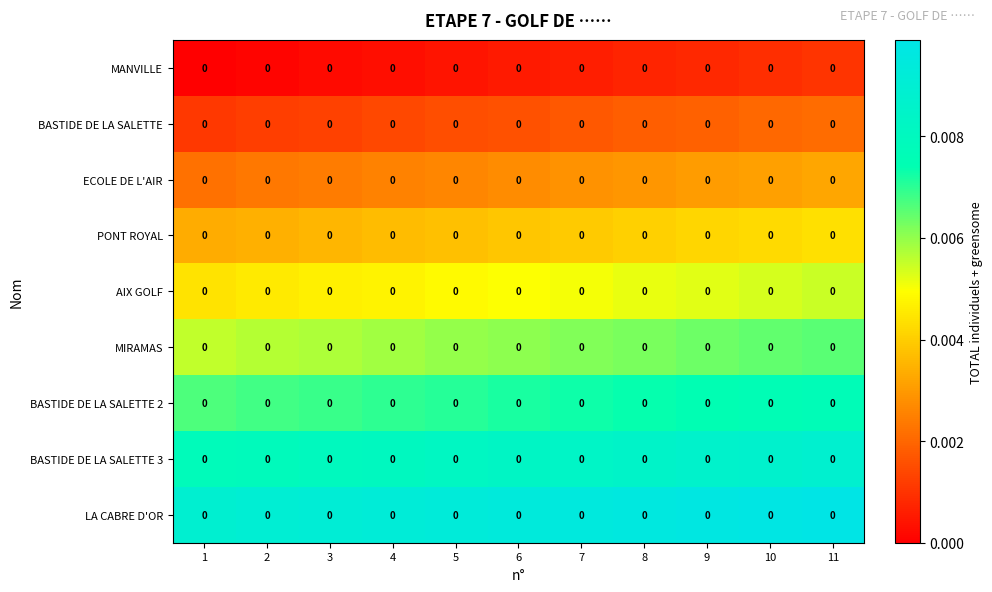

Rank the series by their maximum value, from lowest to highest.

MANVILLE, BASTIDE DE LA SALETTE, ECOLE DE L'AIR, PONT ROYAL, AIX GOLF, MIRAMAS, BASTIDE DE LA SALETTE 2, BASTIDE DE LA SALETTE 3, LA CABRE D'OR